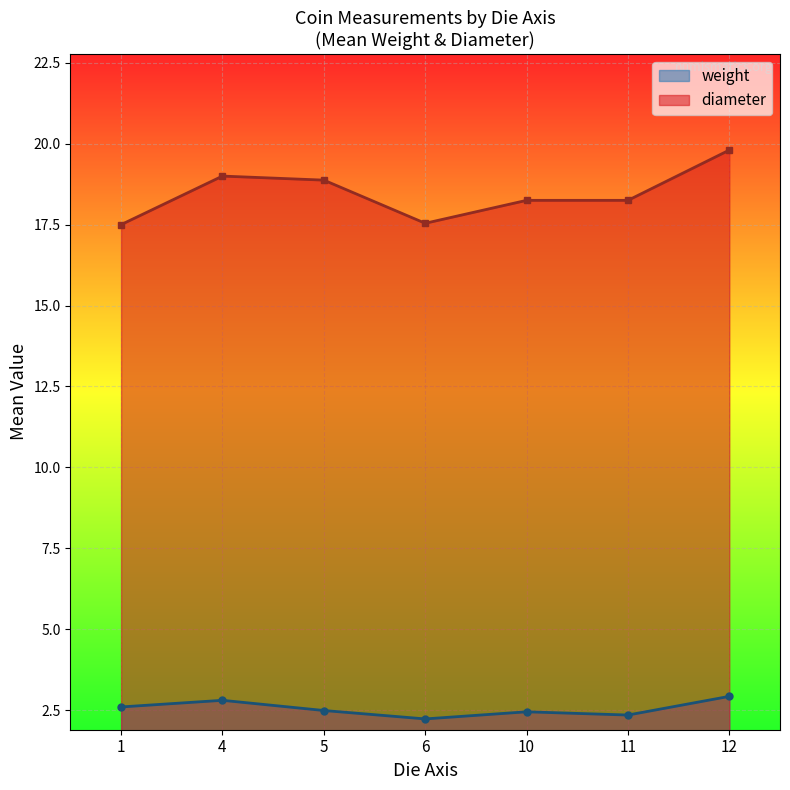

Which series has the largest total across all categories?

diameter